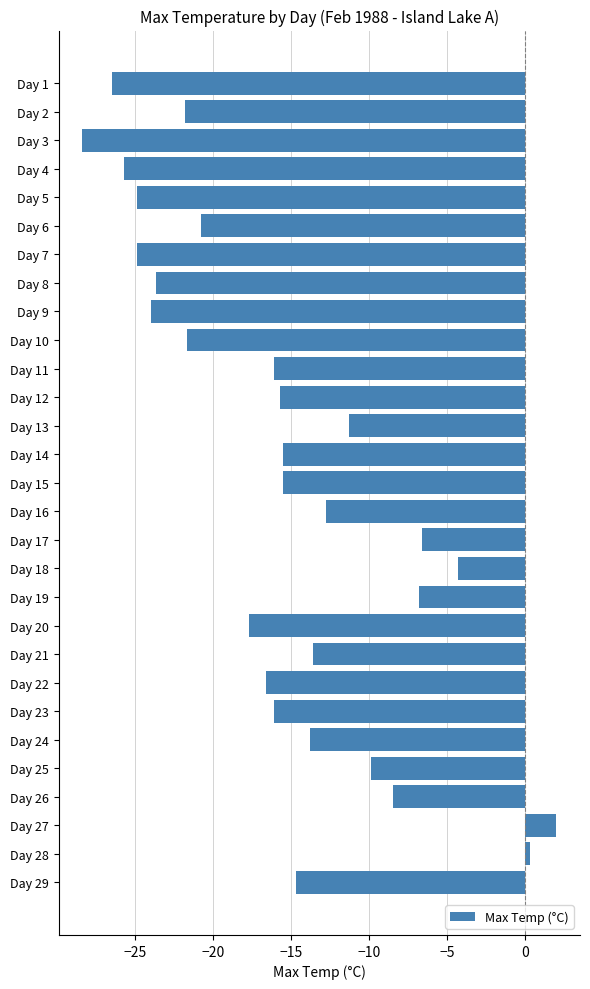

Between Day 6 and Day 23, which is larger?

Day 23